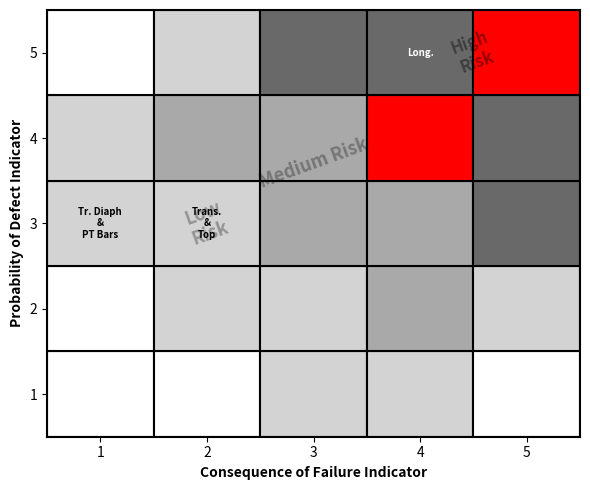

Reading right to left, extract all data points from this chart.

1: 1	2	2	1	0
2: 2	3	2	2	1
3: 4	3	3	2	2
4: 4	5	3	3	2
5: 5	4	4	2	1